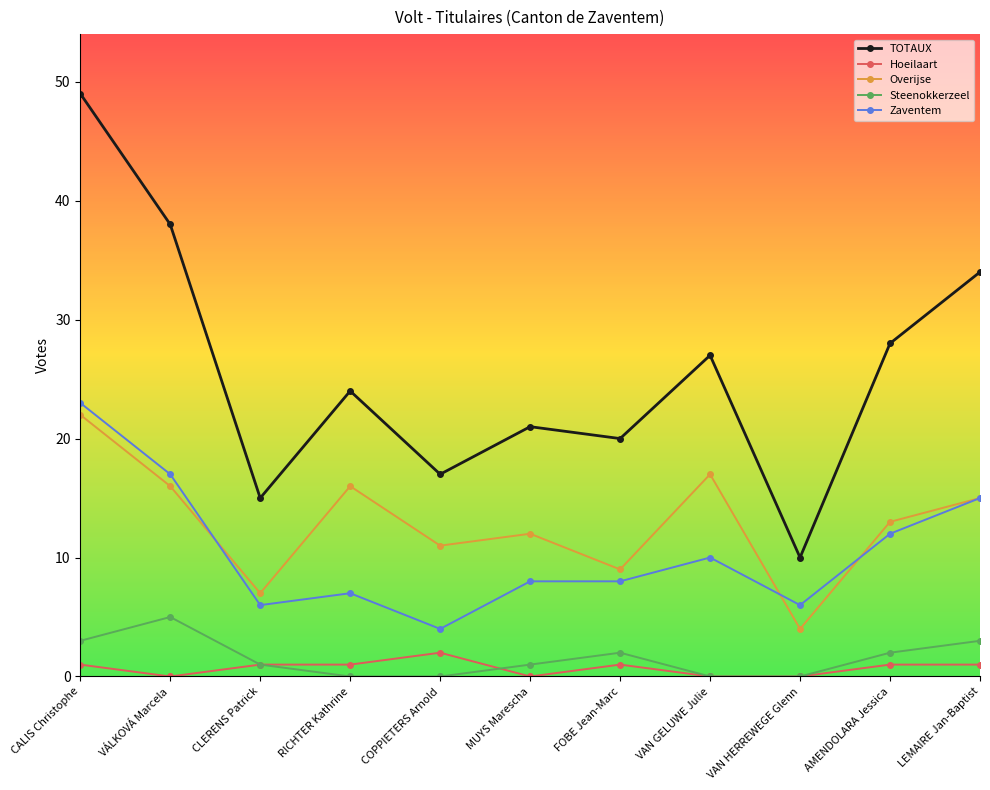

What is the sum of the Steenokkerzeel values at VAN HERREWEGE Glenn and CLERENS Patrick?

1